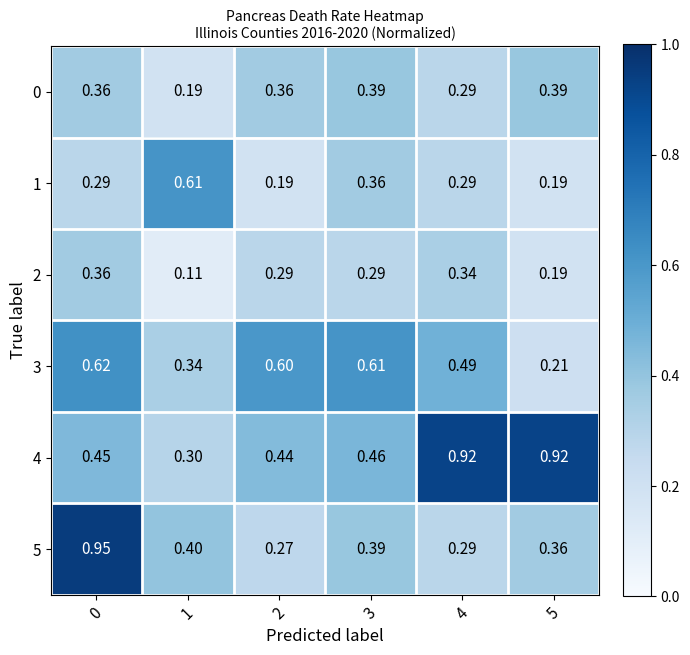

Which series has the largest total across all categories?

4